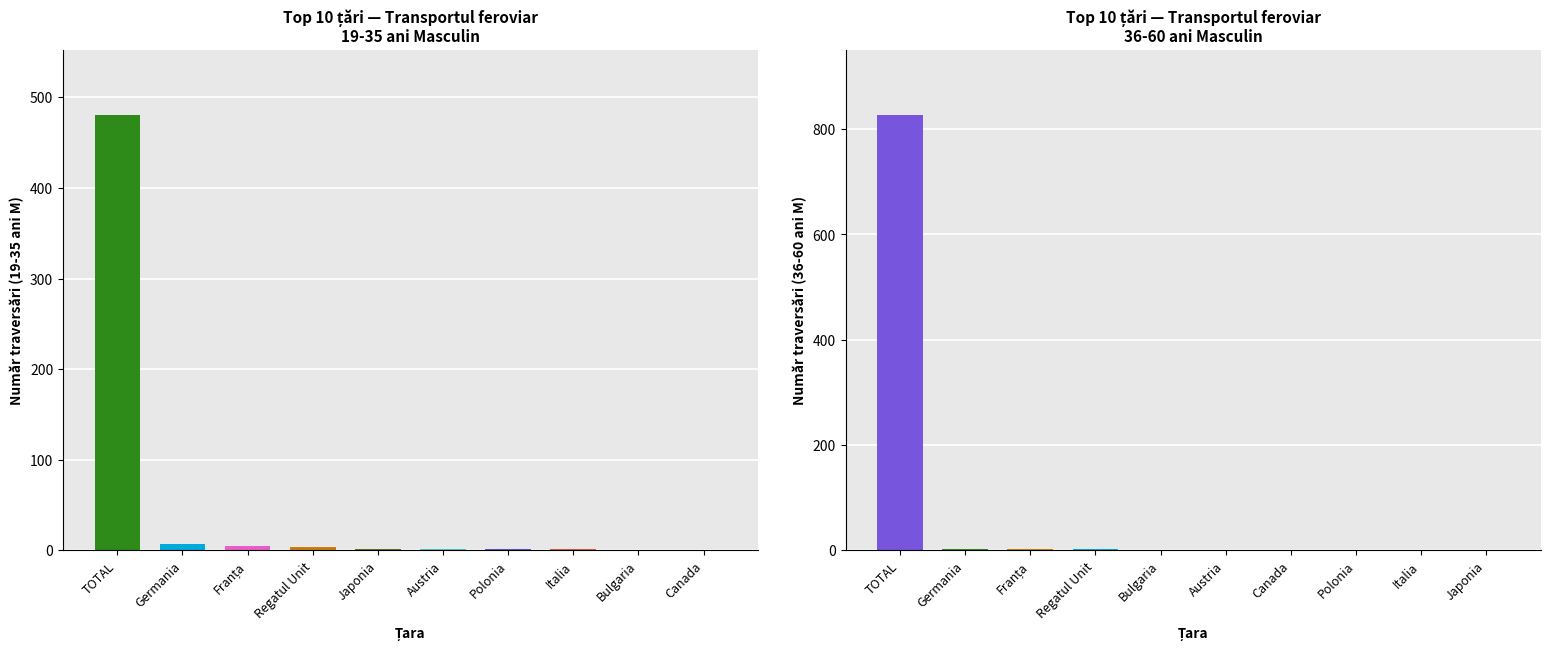

At how many categories does at least one series exceed 674?

1